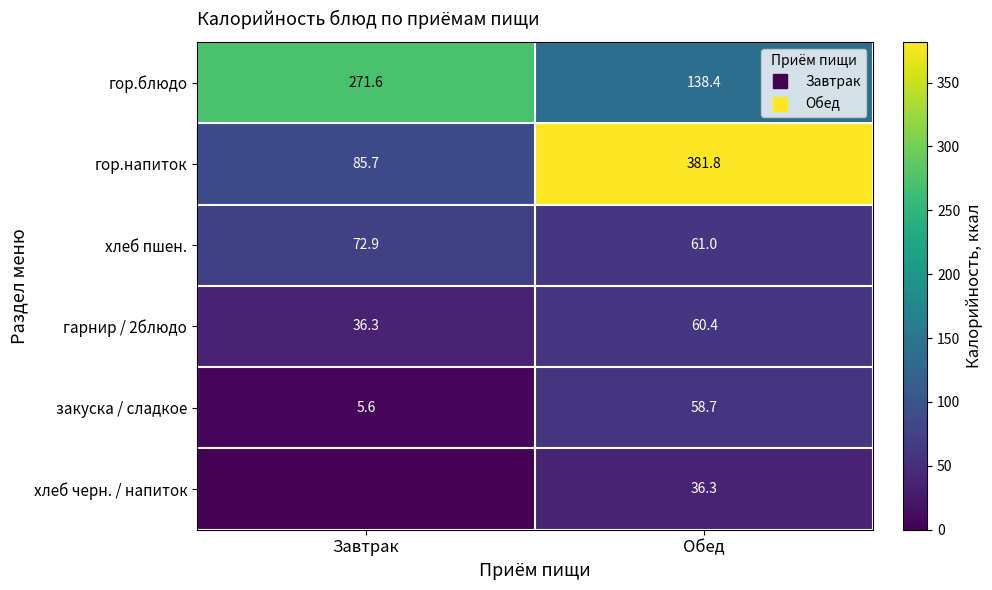

Which label corresponds to the smallest value in the chart?

Завтрак